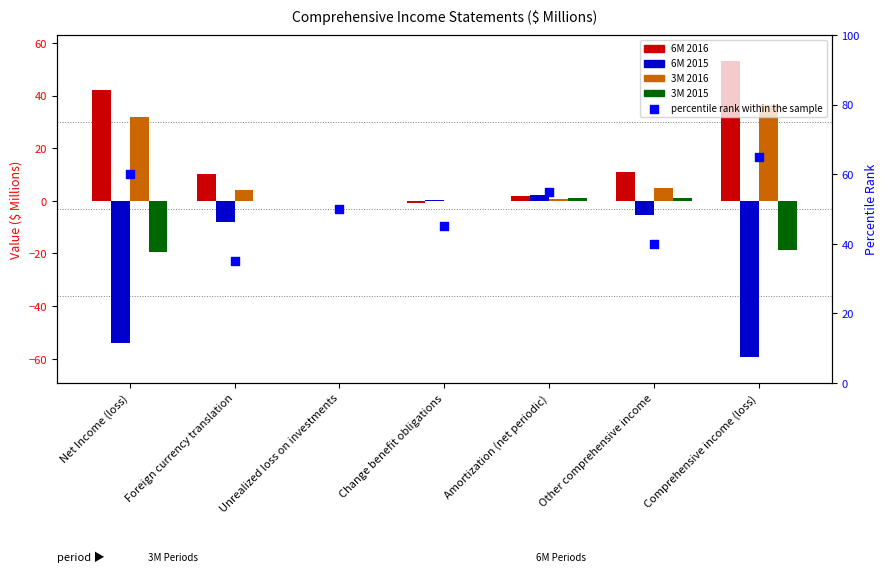

What is the total value across all series at Other comprehensive income?

11.5